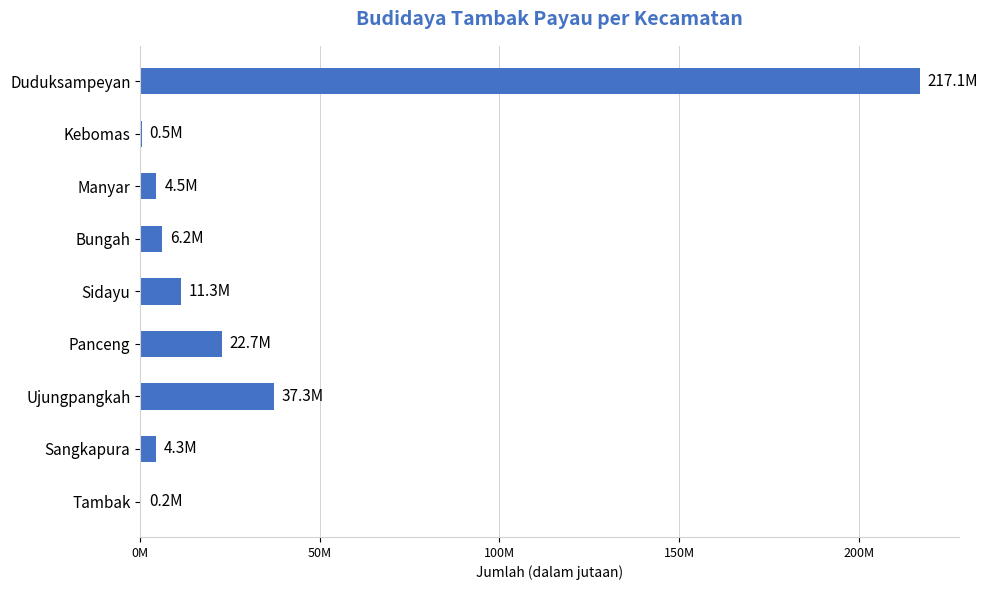

Are the bars horizontal?

Yes